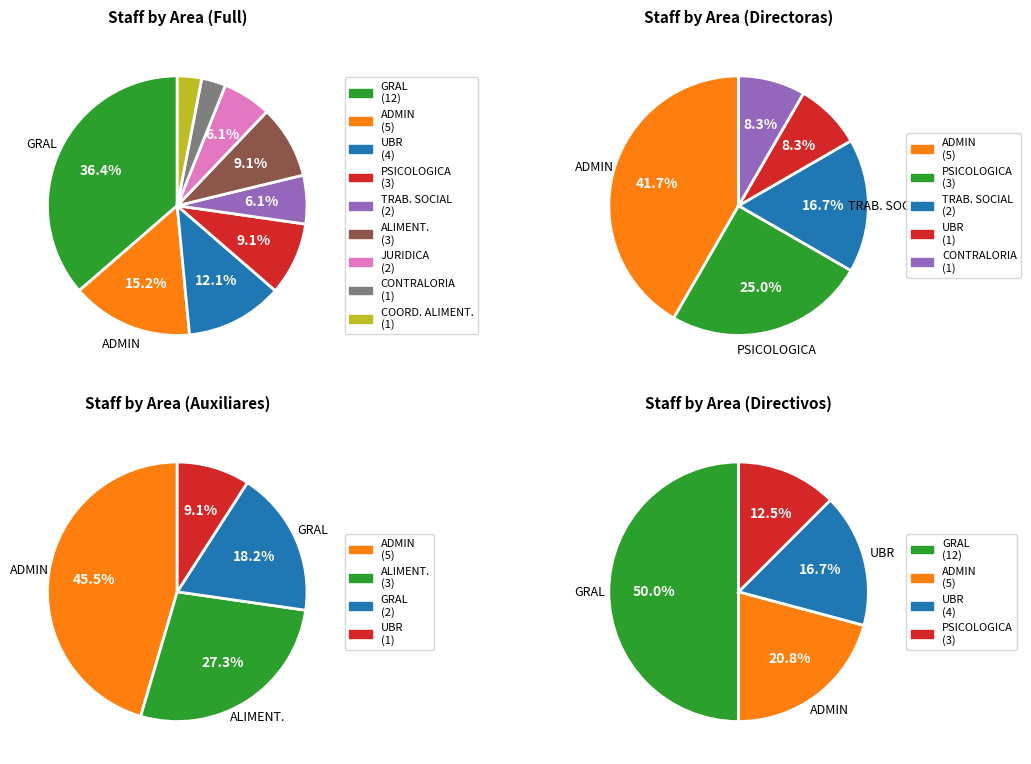

How many segments does this pie chart have?

9